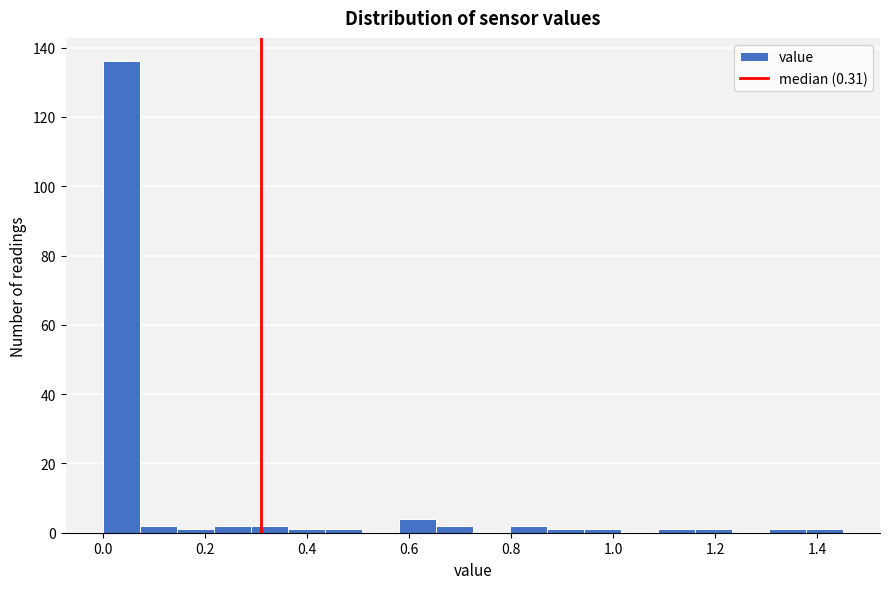

Around what value on the x-axis is the tallest bar? Give the approximate position of its centre, as read against the axis.

0.04